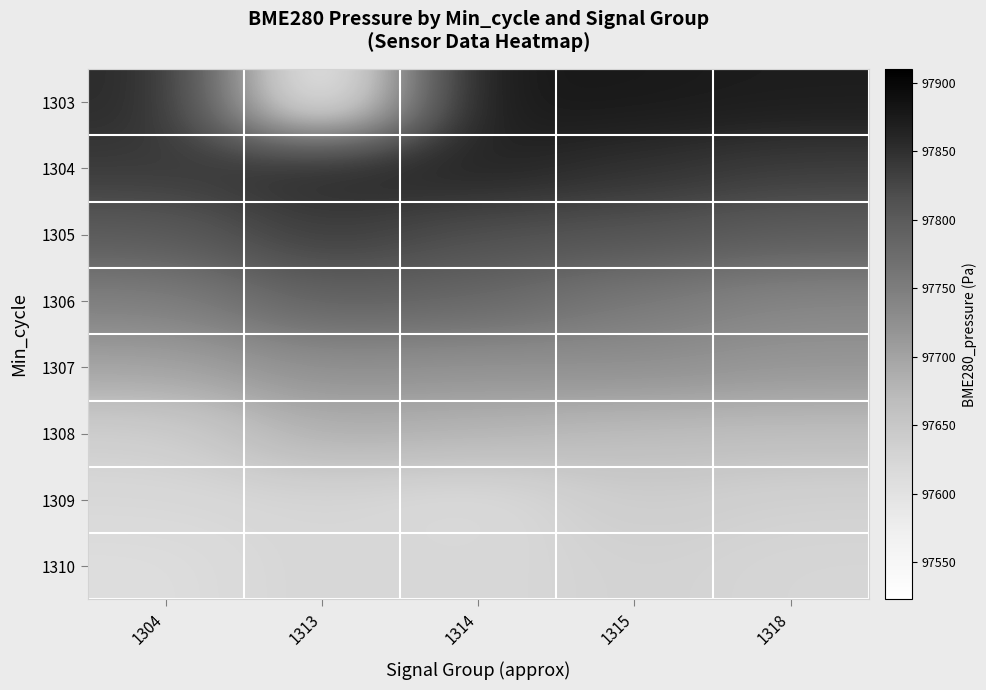

How many data points does each series have?

5